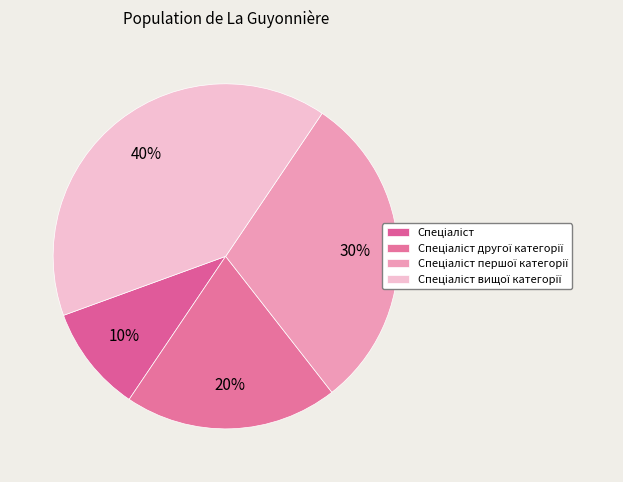

To the nearest percent, what is the difference between the Спеціаліст and Спеціаліст першої категорії slice percentages?

20%